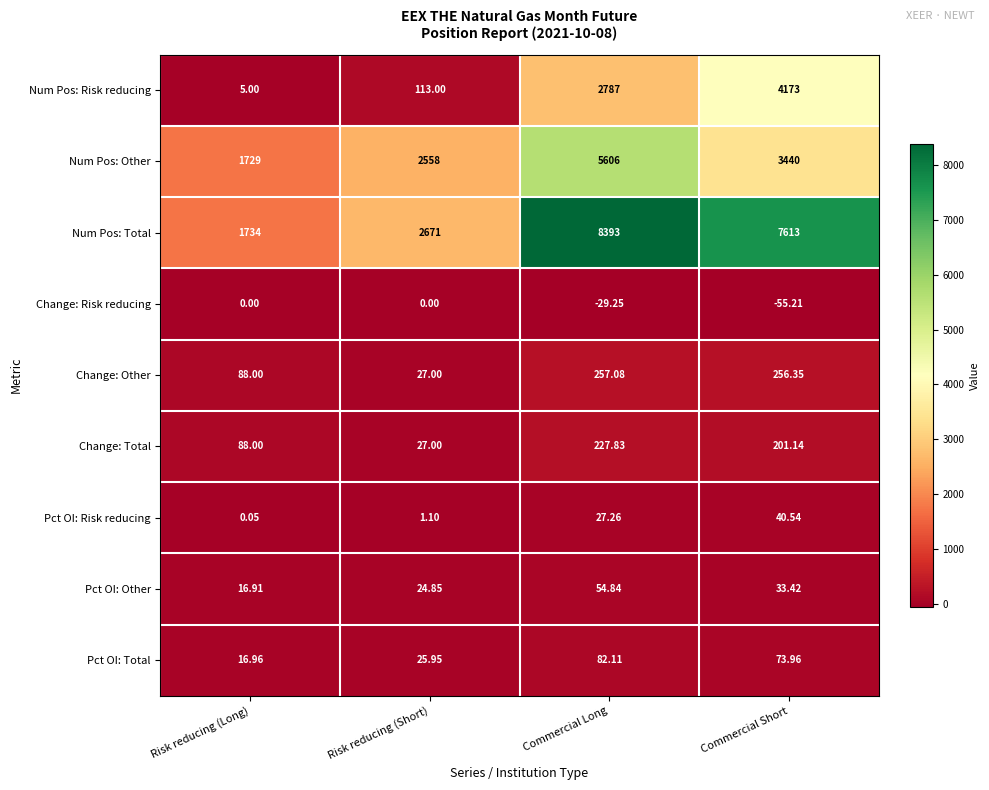

Which category has the lowest value in the Num Pos: Risk reducing series?

Risk reducing (Long)